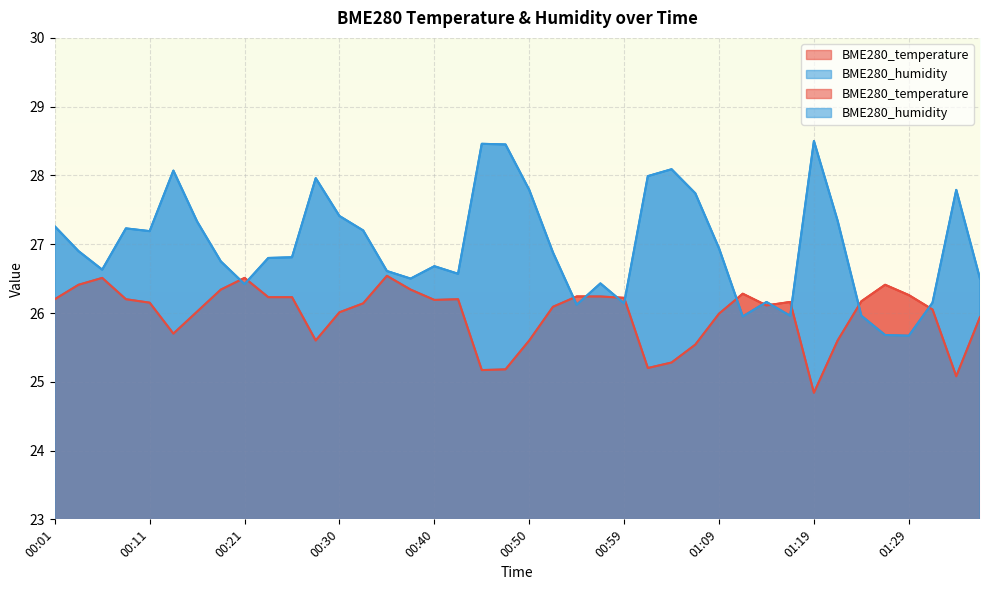

How many data points in BME280_temperature are above 26?

27